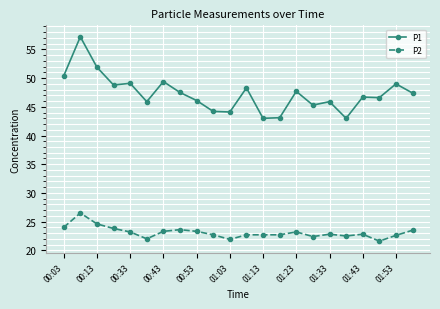

Which series has the largest total across all categories?

P1